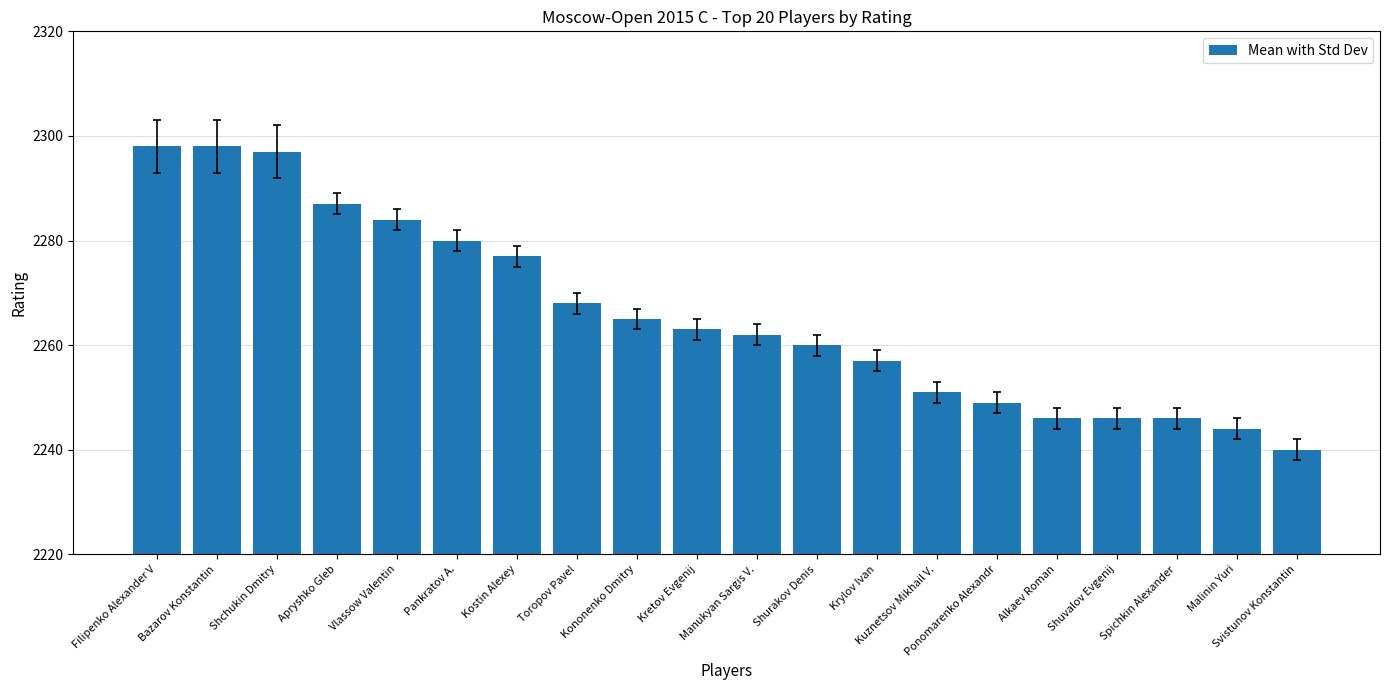

What is the minimum value shown in the chart?

2240